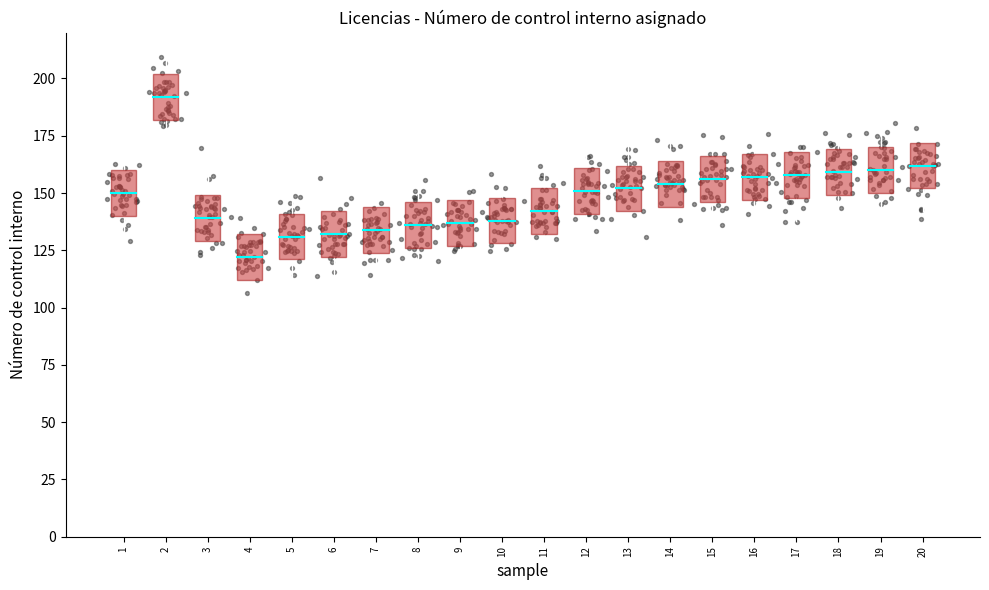

What is the range of X values (max minus min)?

19.8